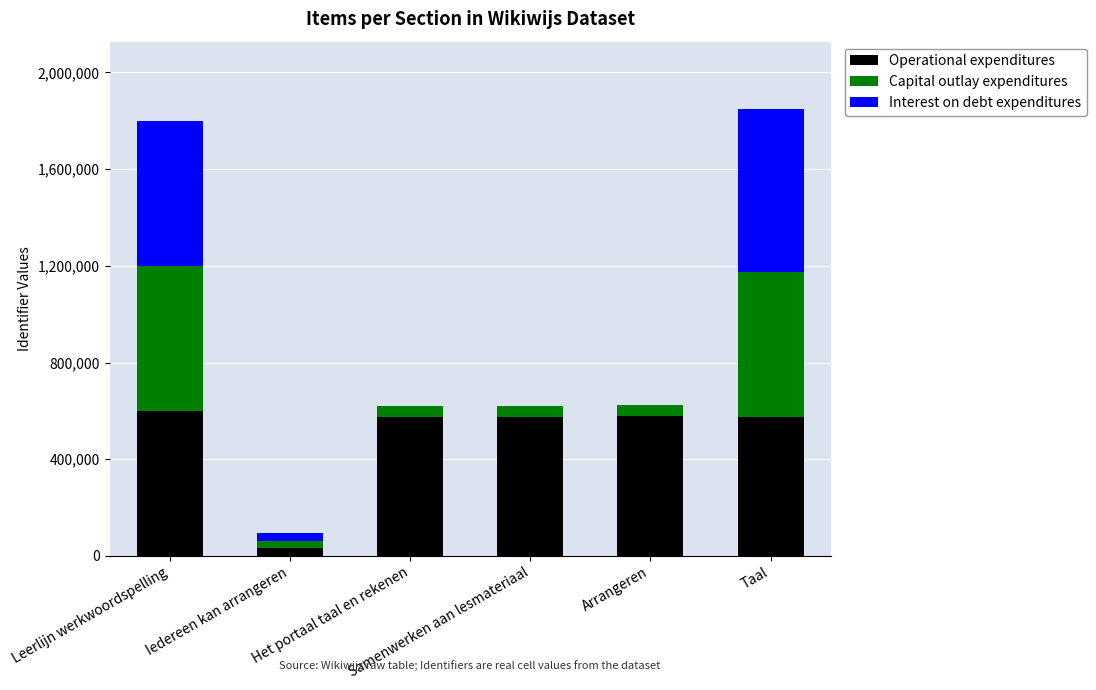

What is the sum of all Operational expenditures values?

2934189